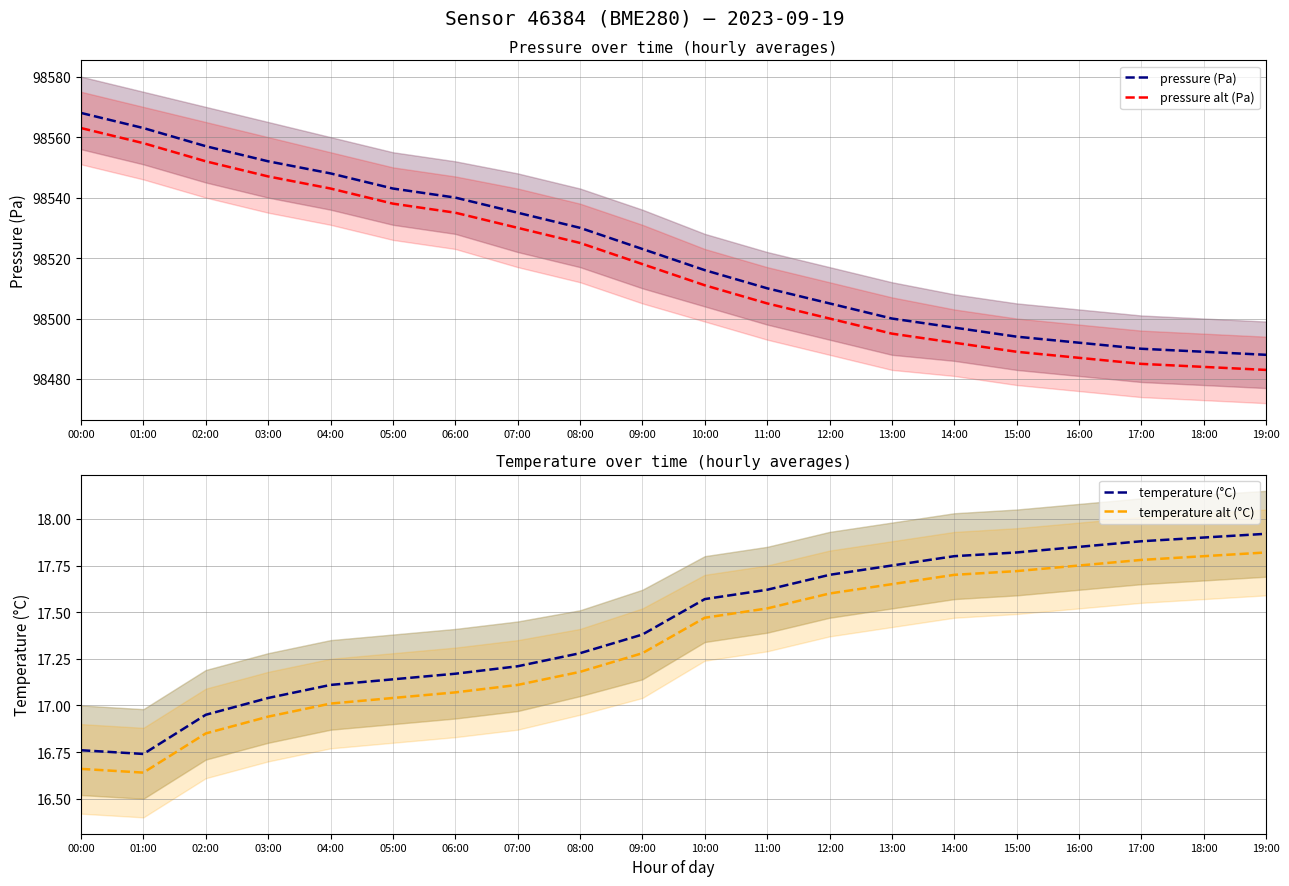

The pressure alt (Pa) series shows 98495.0 at 13:00. True or false?

True